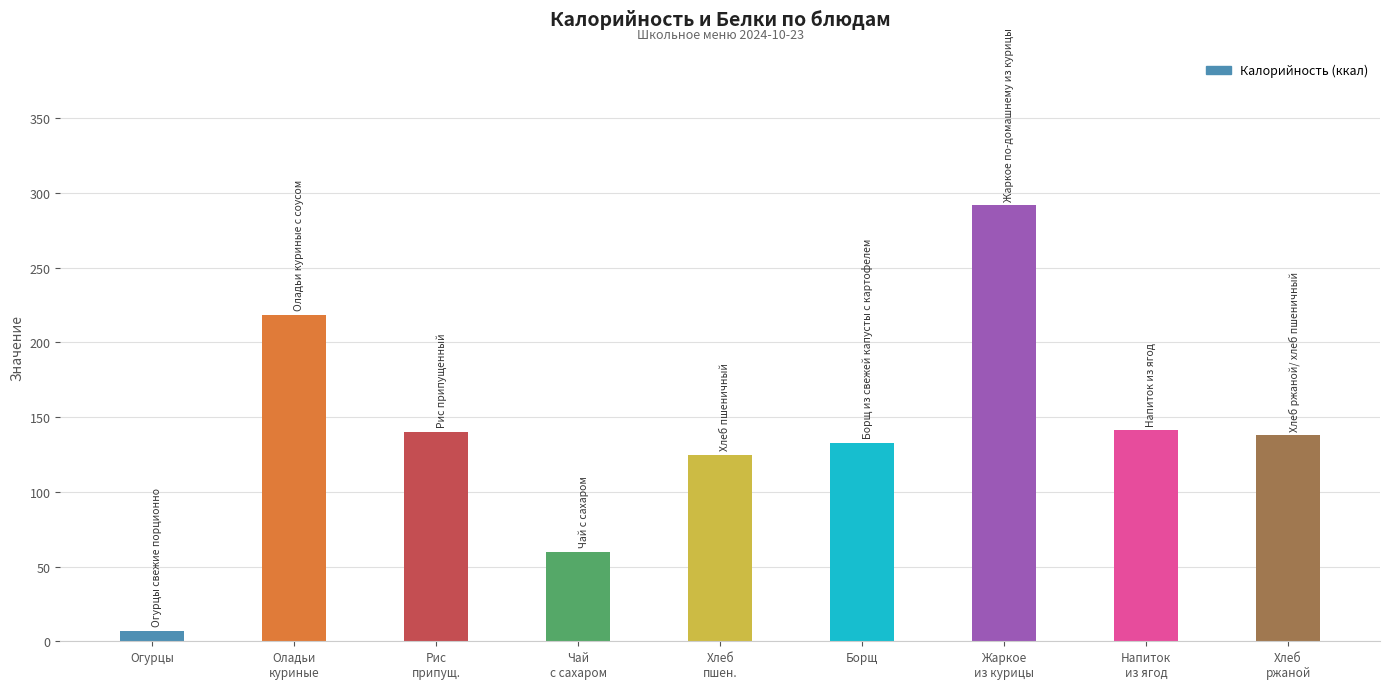

Which has a higher value, Оладьи
куриные or Хлеб
пшен.?

Оладьи
куриные